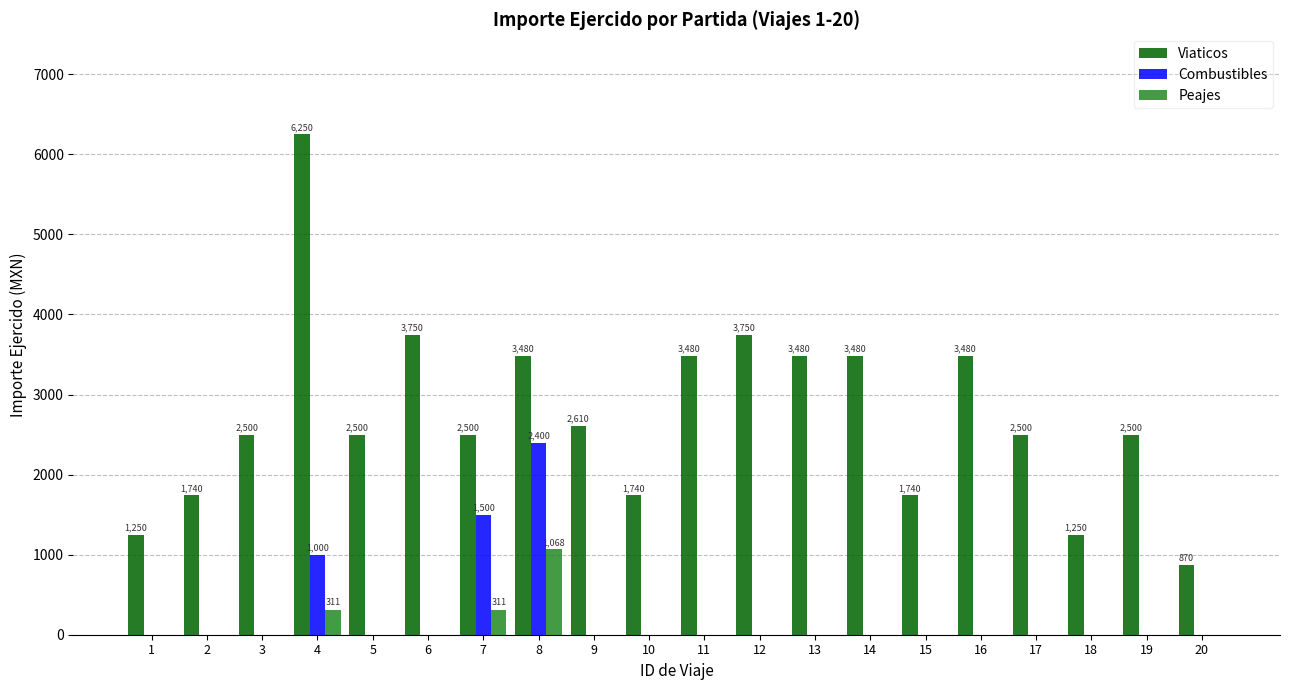

Where is Combustibles nearest to the value 1200?

4